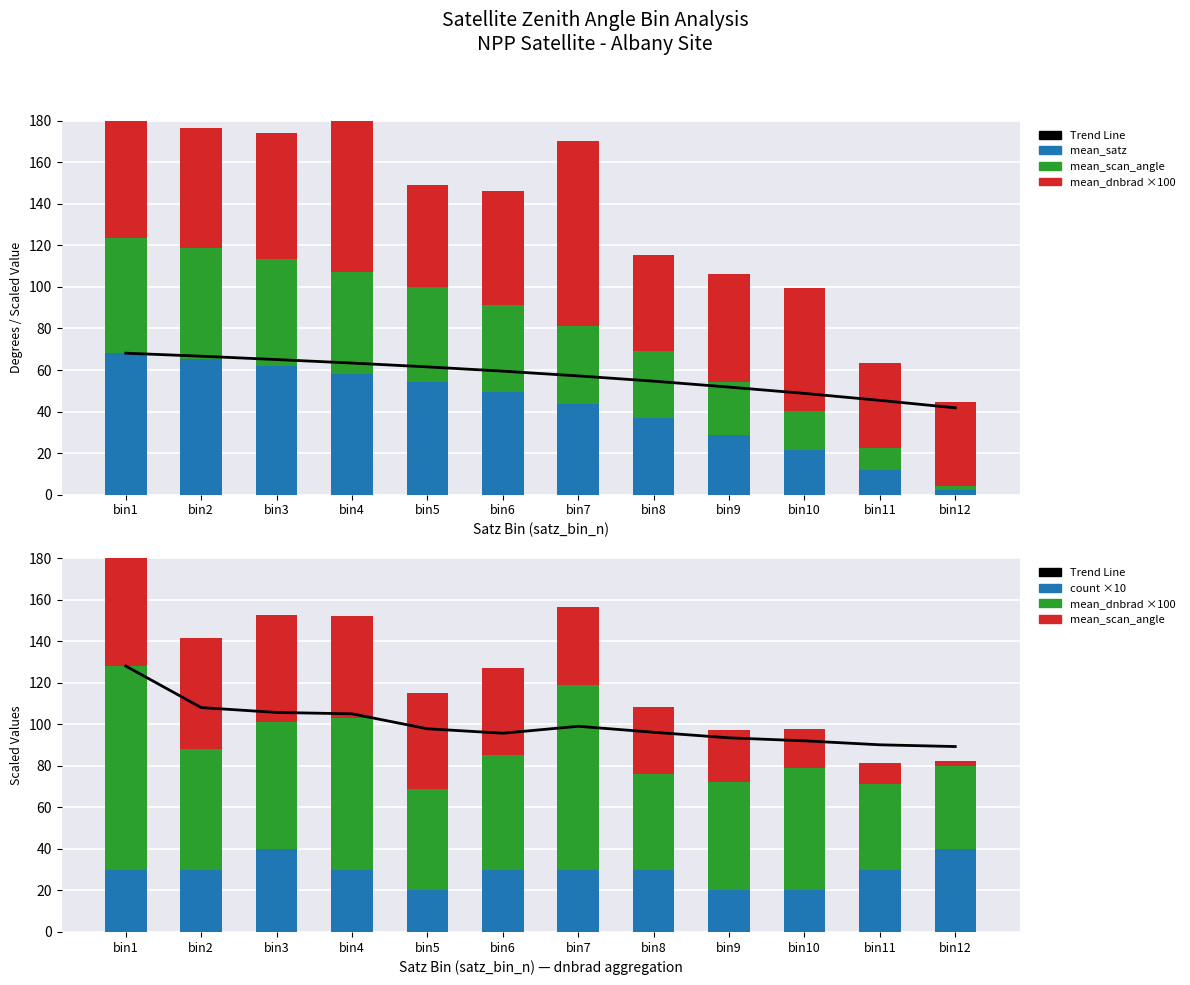

How many values in the mean_satz series exceed 49?

6